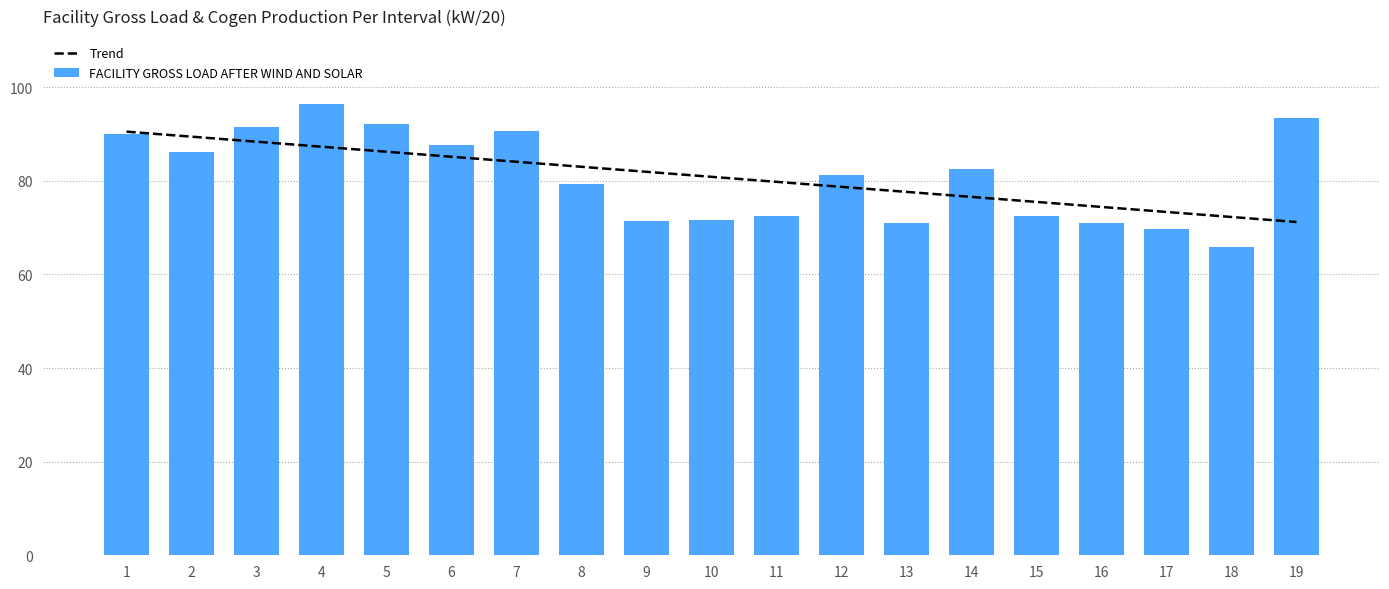

Reading left to right, list all the values displayed in this chart.

Trend: 90.5	89.4	88.4	87.3	86.2	85.1	84.1	83.0	81.9	80.9	79.8	78.7	77.6	76.6	75.5	74.4	73.3	72.3	71.2
FACILITY GROSS LOAD AFTER WIND AND SOLAR: 89.9	86.2	91.5	96.5	92.2	87.5	90.8	79.3	71.5	71.6	72.4	81.2	70.9	82.5	72.5	71.0	69.7	65.9	93.3